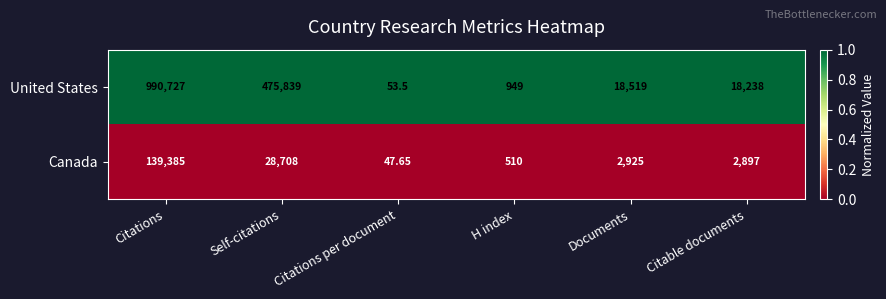

Between Citations and H index, which series saw the biggest shift?

United States